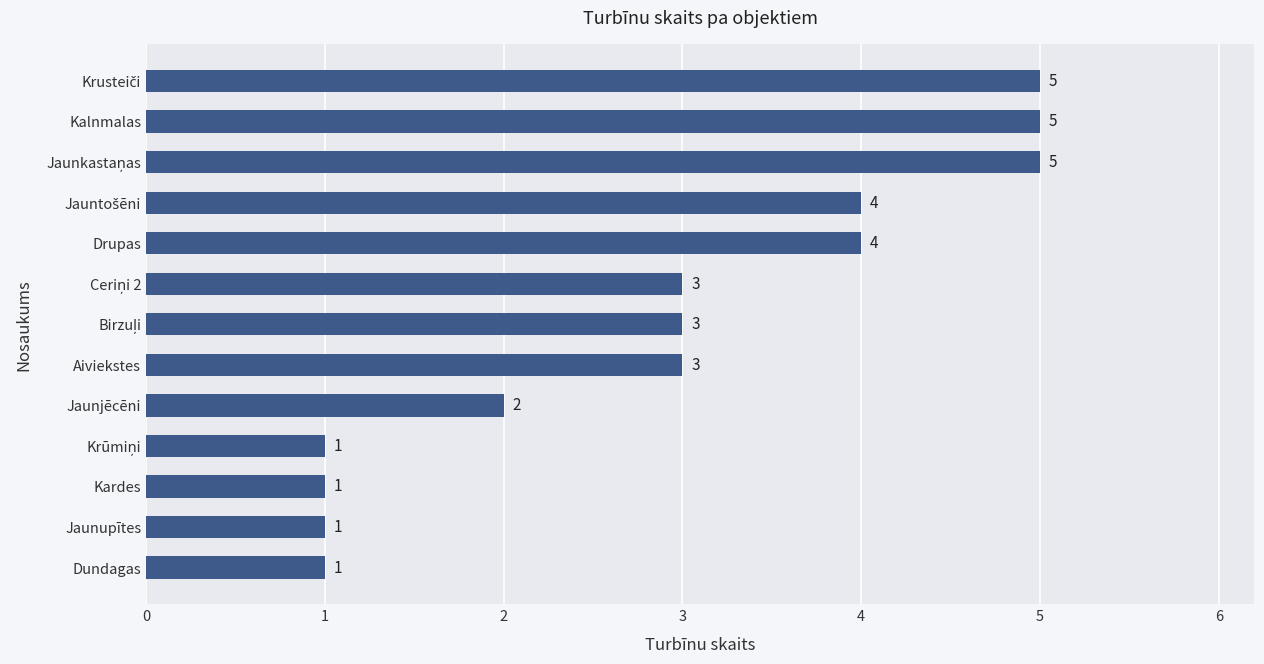

The chart shows a value of 1 at Kardes. True or false?

True